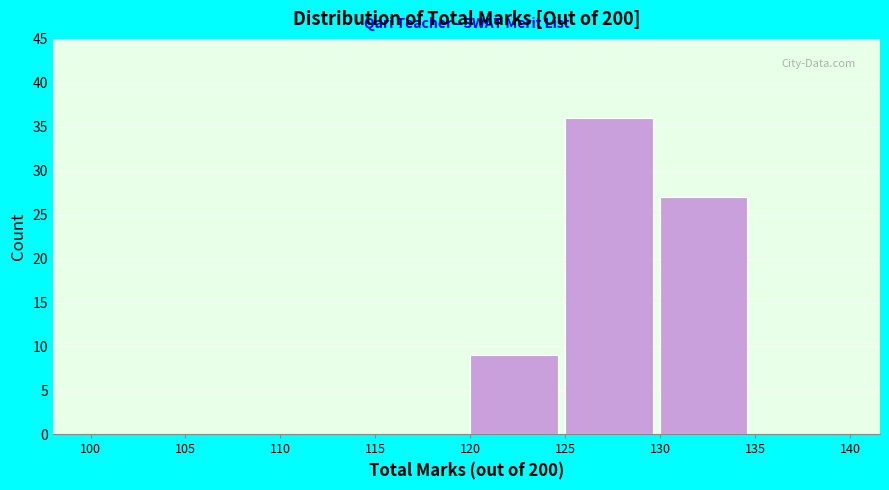

Which range on the x-axis has the tallest bar?

125 to 130